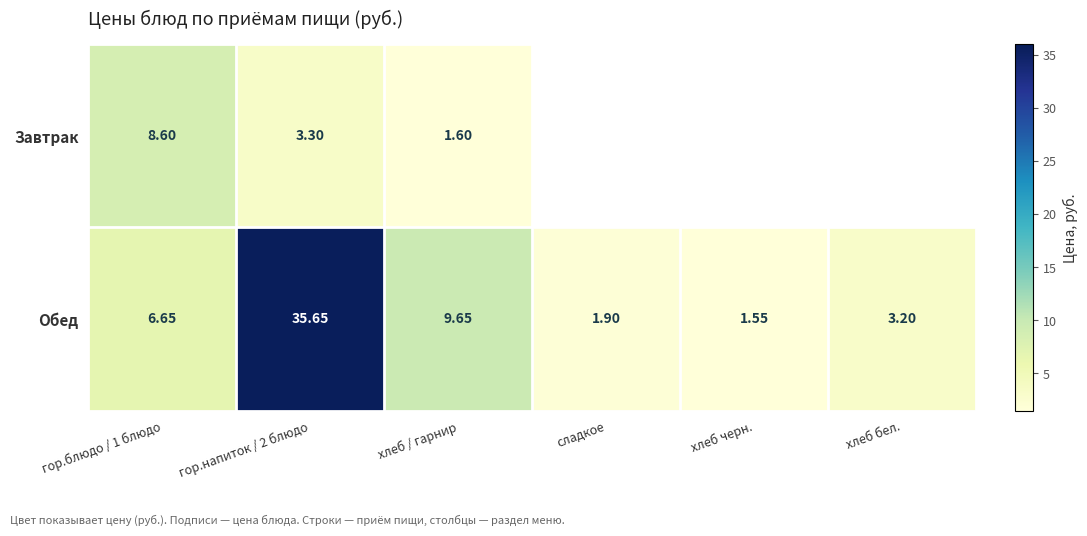

Is the value of Завтрак at хлеб / гарнир greater than the value of Обед at хлеб черн.?

Yes